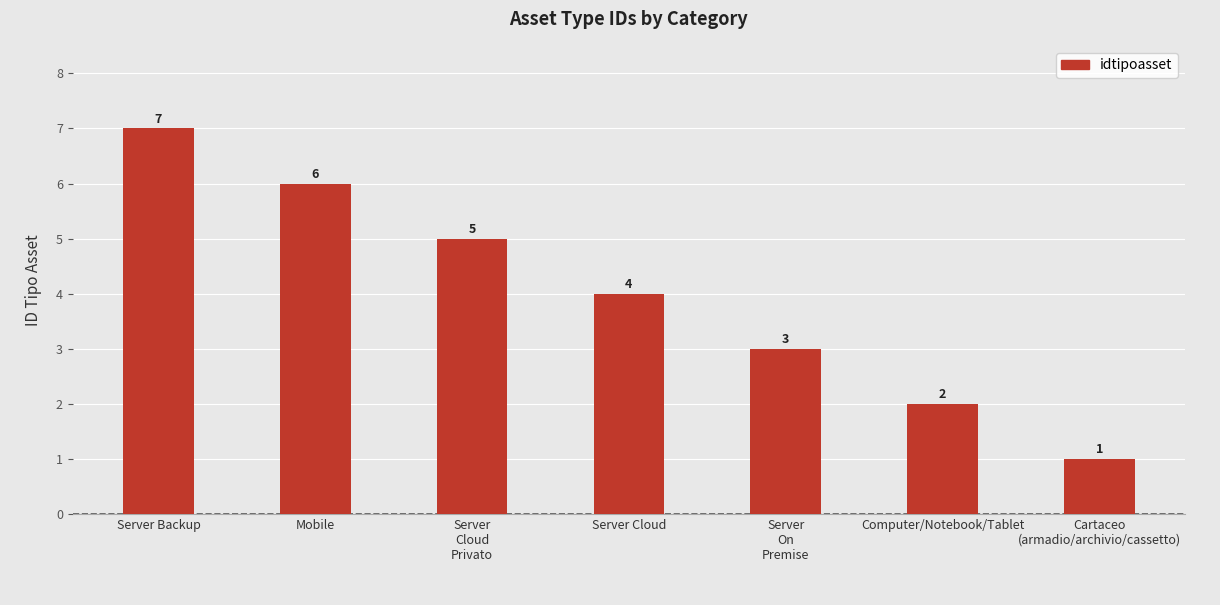

How many bars are there in total?

7